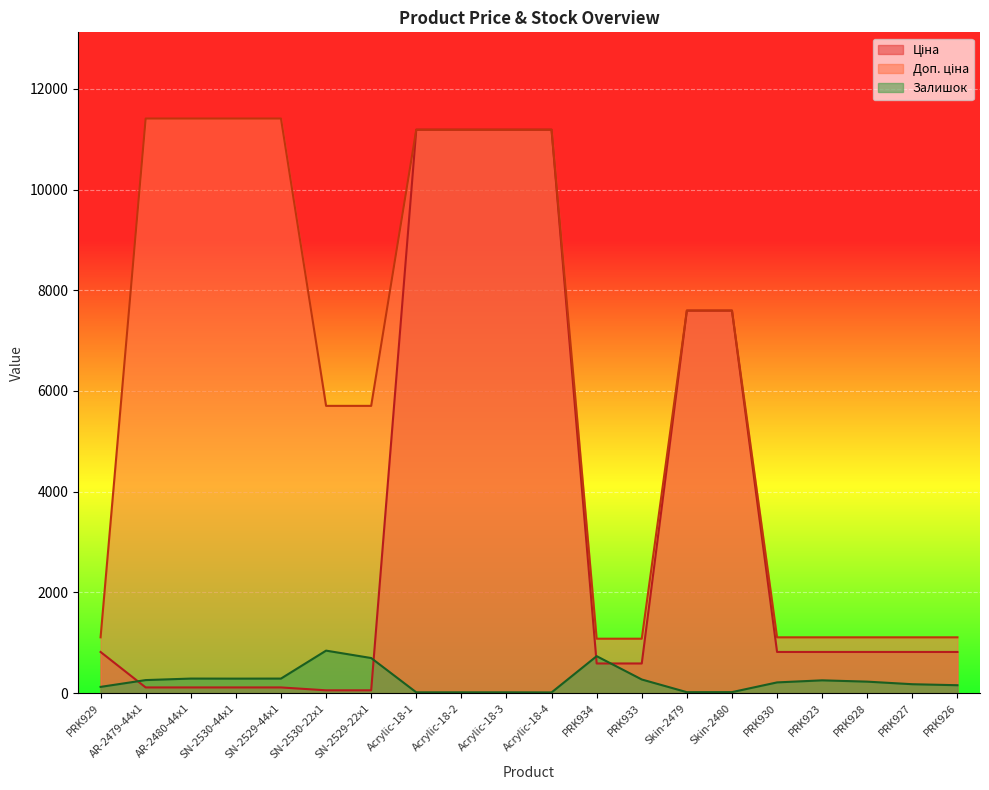

What is the minimum value for Доп. ціна?

1081.7